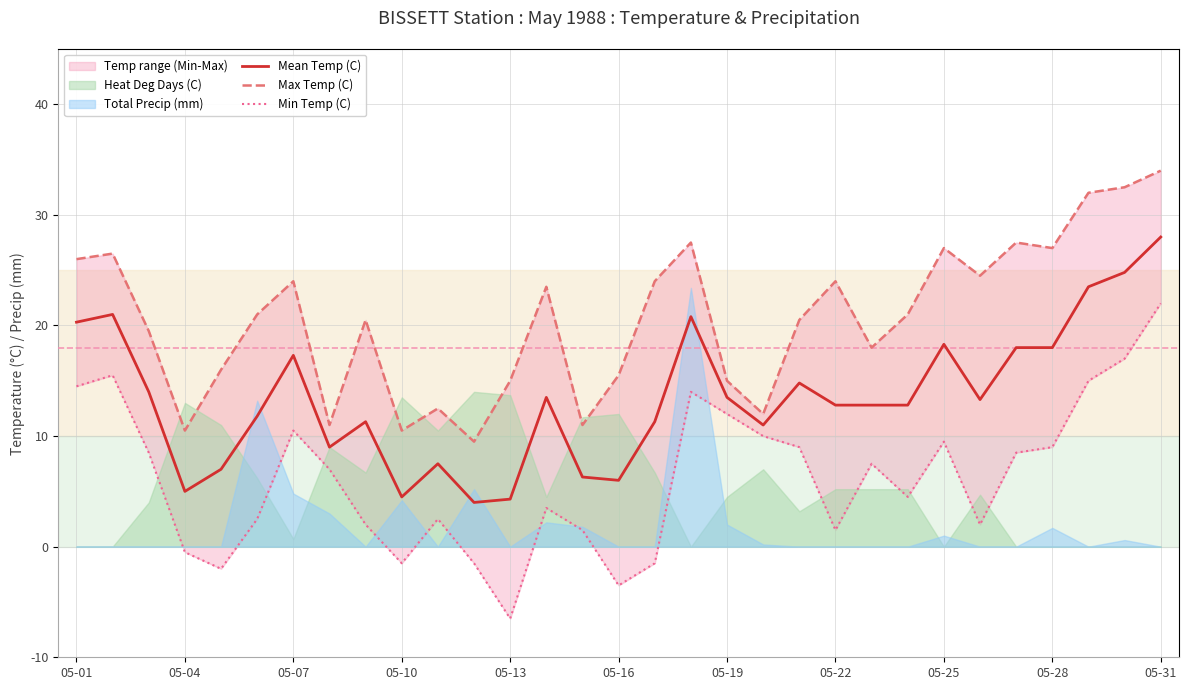

At which category does Mean Temp (C) reach its first local valley?

05-04